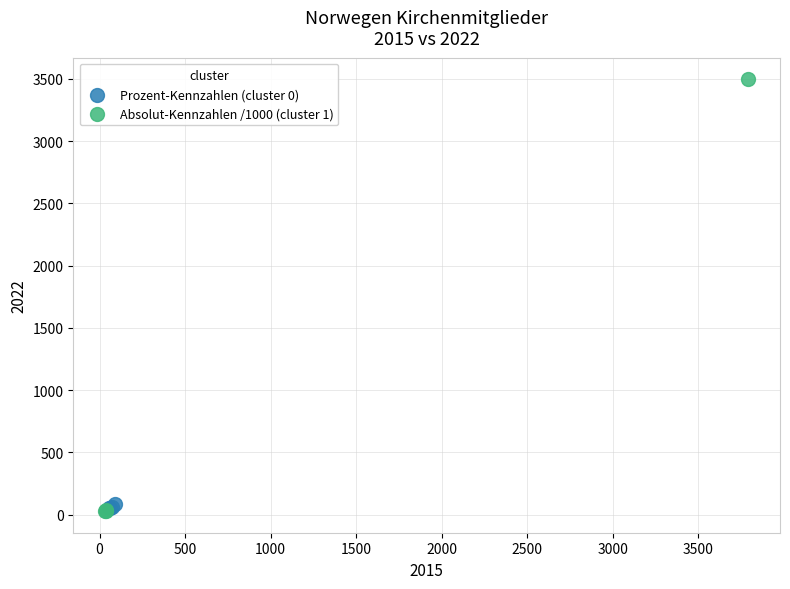

Which series has the widest spread of Y values?

Absolut-Kennzahlen /1000 (cluster 1)